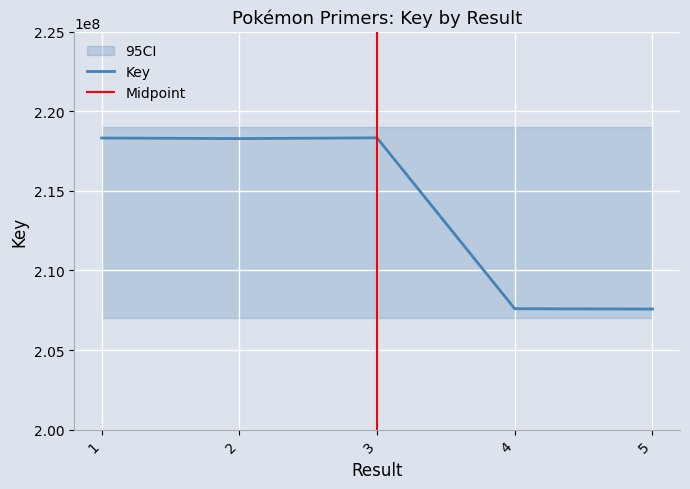

What is the value of the 1st point from the left?

218325940